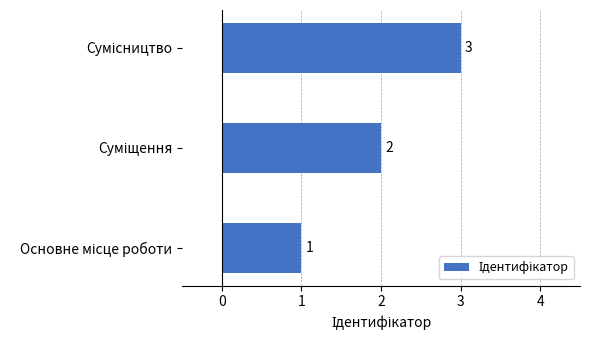

What is the sum of all values?

6